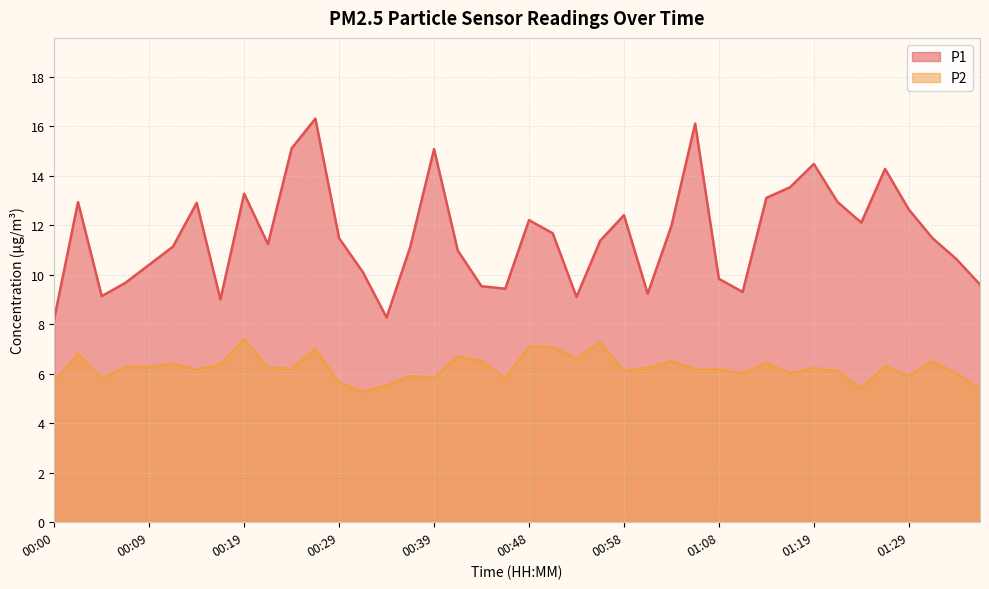

What is the sum of the P2 values at 00:17 and 01:34?

12.4